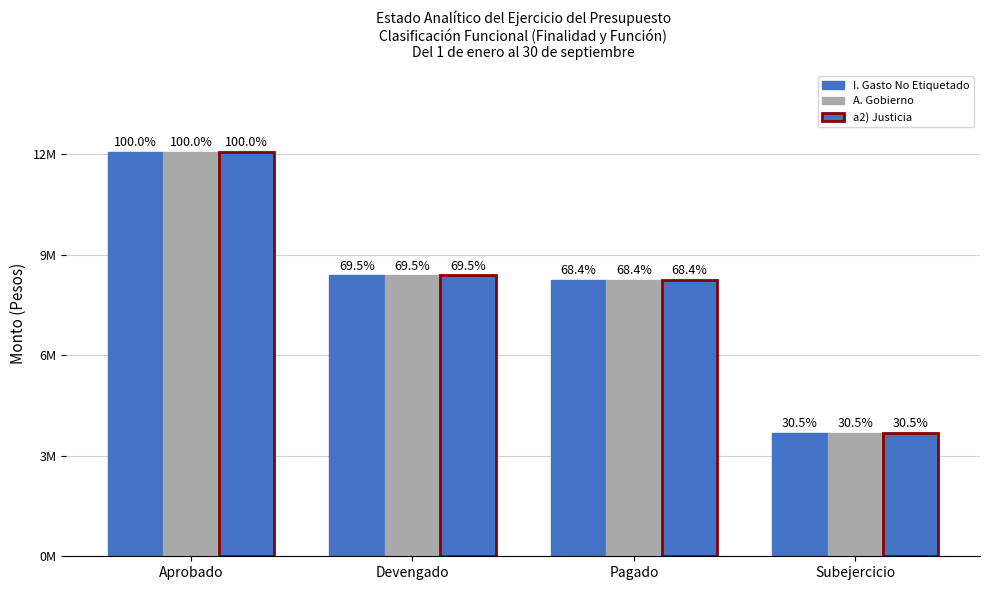

What is the label of the 4th bar from the right?

Aprobado